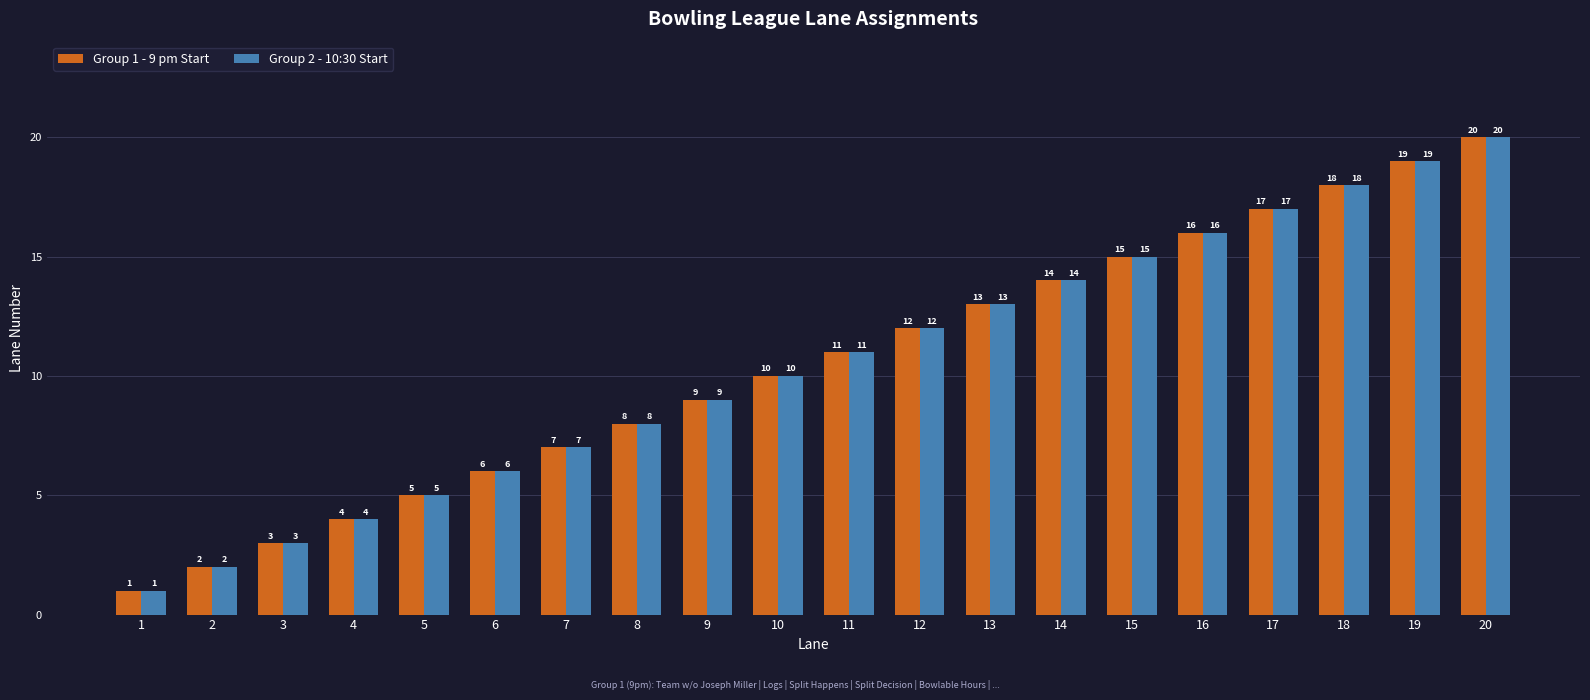

Reading right to left, list all the values displayed in this chart.

Group 1 - 9 pm Start: 20=20	19=19	18=18	17=17	16=16	15=15	14=14	13=13	12=12	11=11	10=10	9=9	8=8	7=7	6=6	5=5	4=4	3=3	2=2	1=1
Group 2 - 10:30 Start: 20=20	19=19	18=18	17=17	16=16	15=15	14=14	13=13	12=12	11=11	10=10	9=9	8=8	7=7	6=6	5=5	4=4	3=3	2=2	1=1